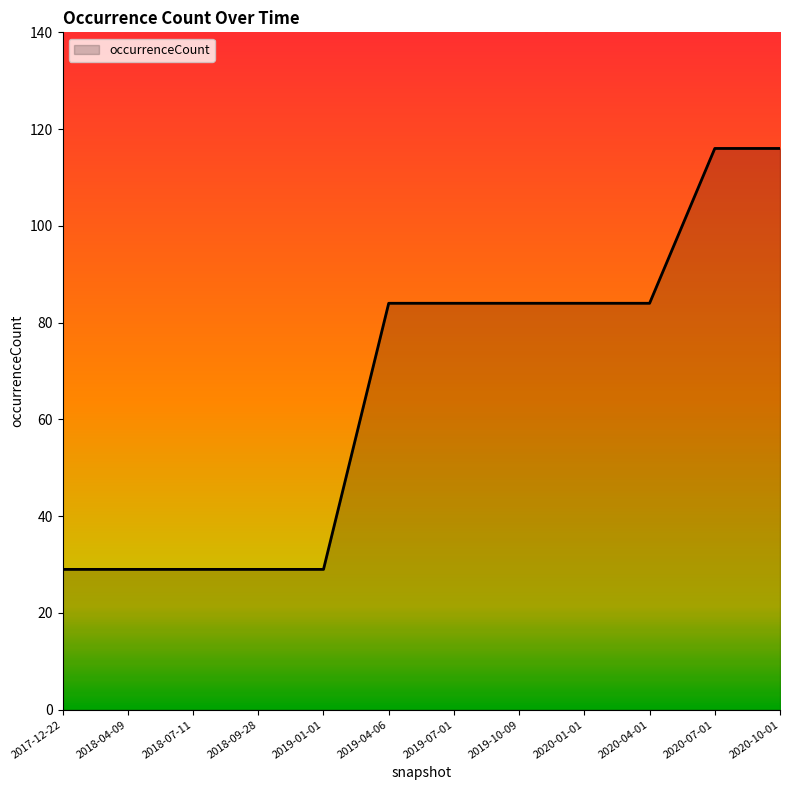

What position from the left is 2020-07-01?

11